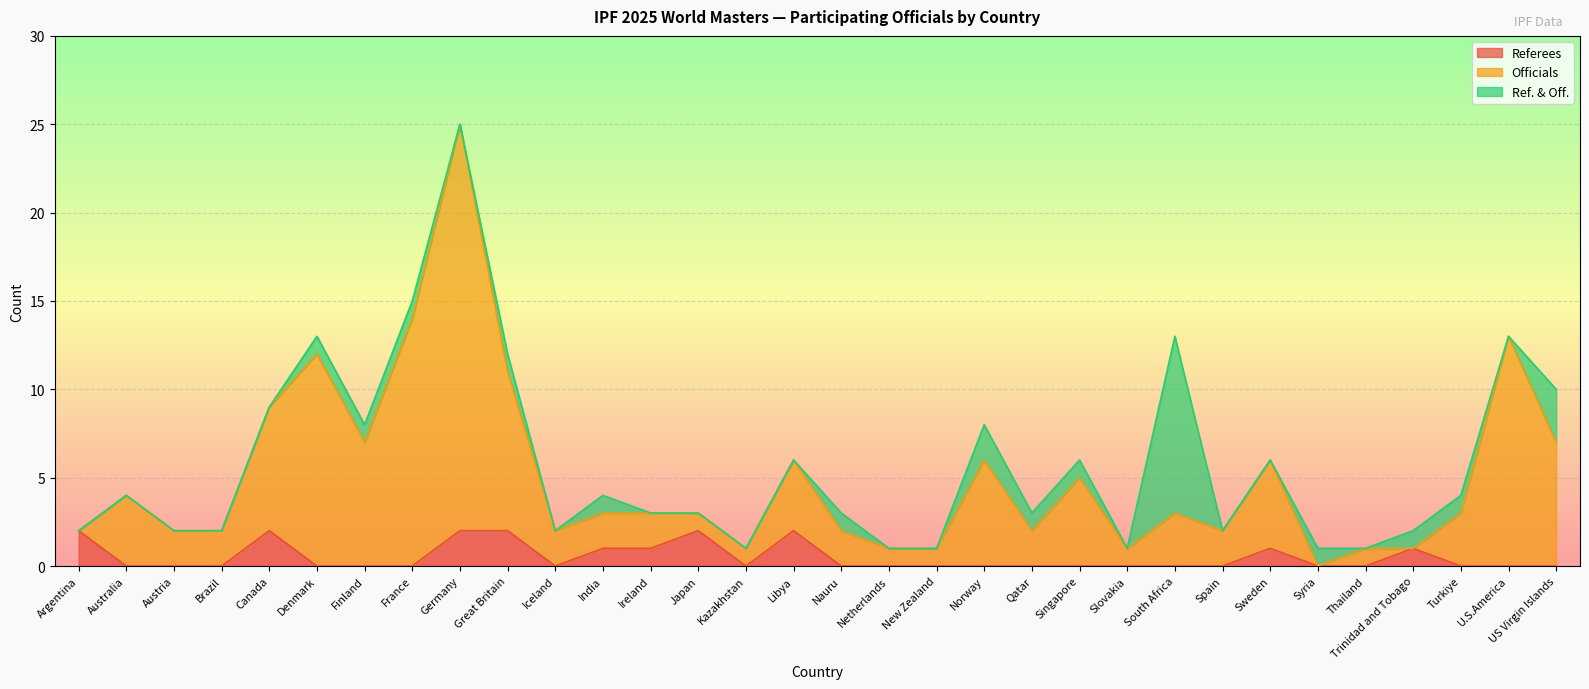

At which category is the sum across all series the highest?

Germany